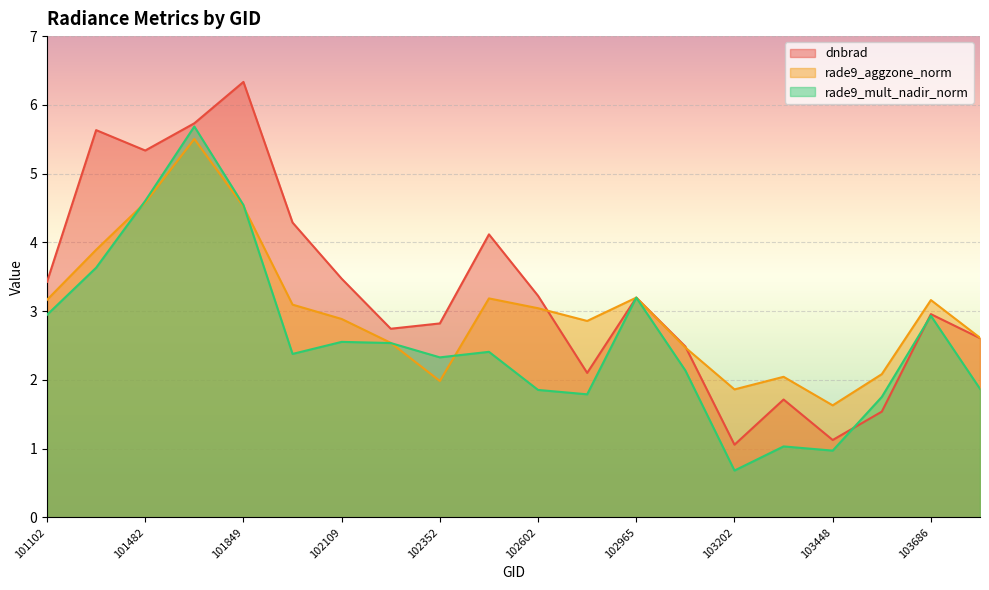

What are all the series names shown in the legend?

dnbrad, rade9_aggzone_norm, rade9_mult_nadir_norm